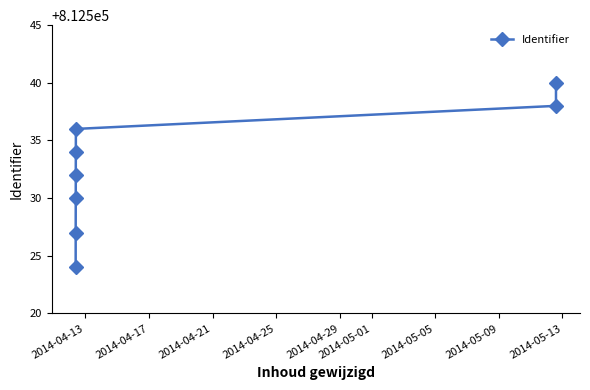

Reading left to right, list all the values displayed in this chart.

812524	812527	812530	812532	812534	812536	812538	812540